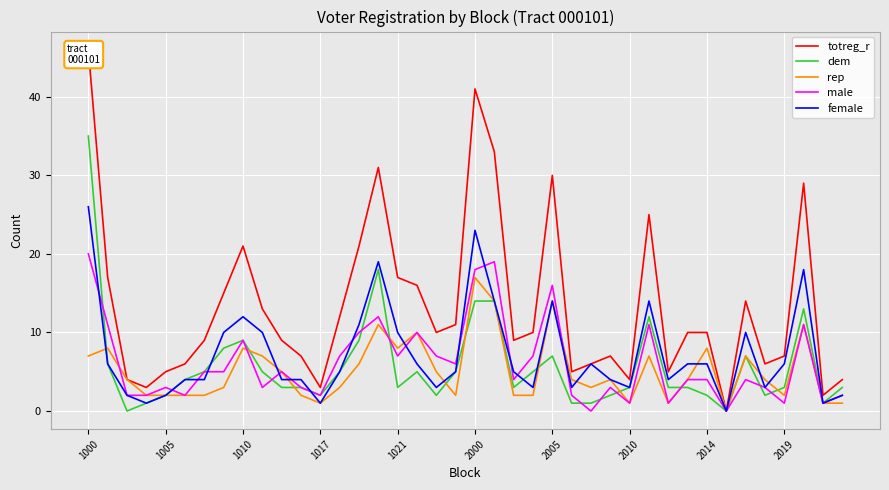

The rep series shows 1 at 2010. True or false?

True